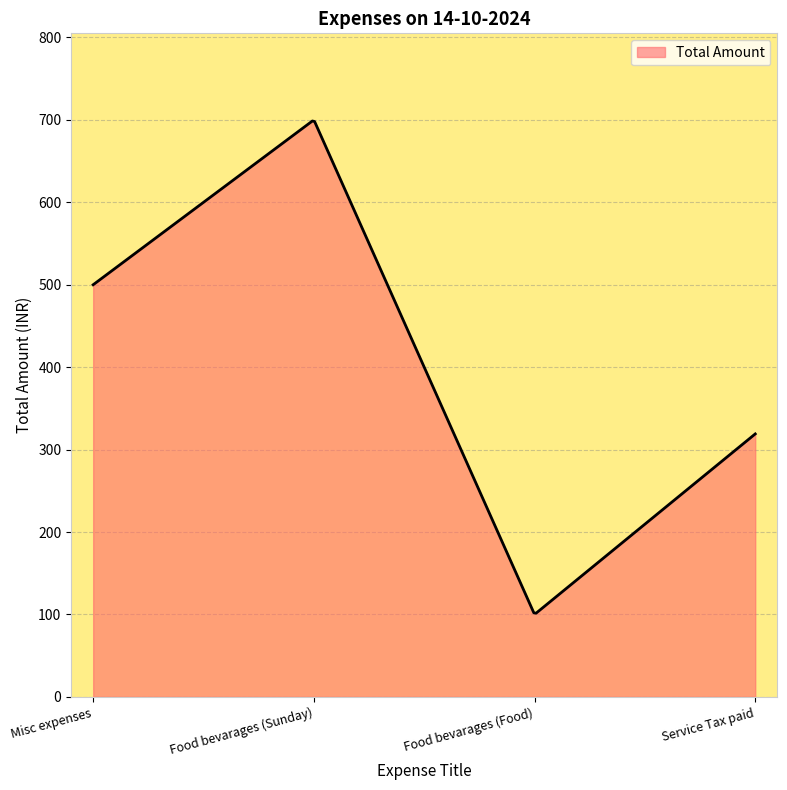

What is the greatest value displayed?

698.7